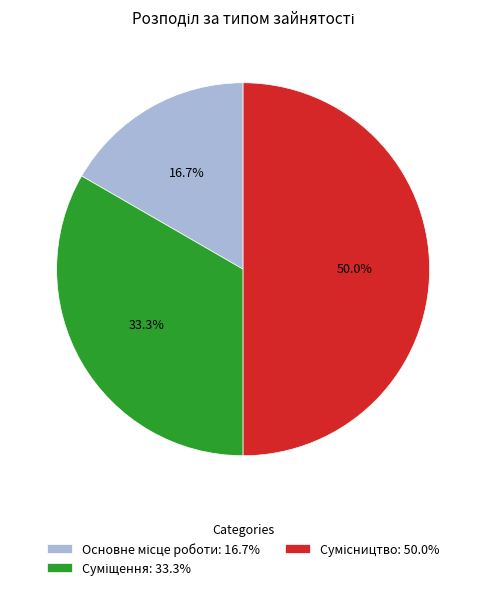

How many segments does this pie chart have?

3